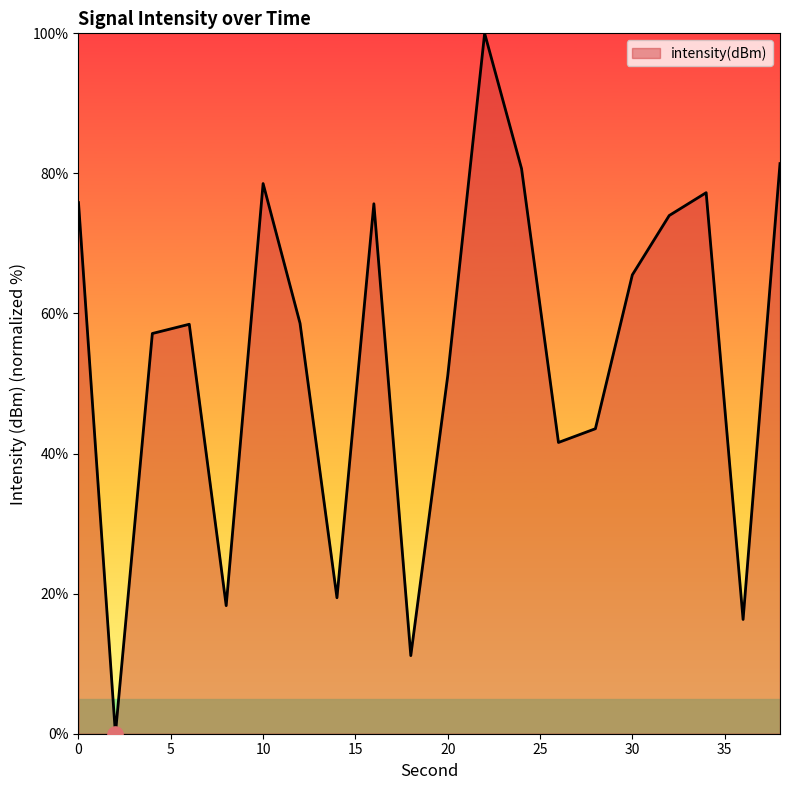

What is the maximum value shown in the chart?

100.0